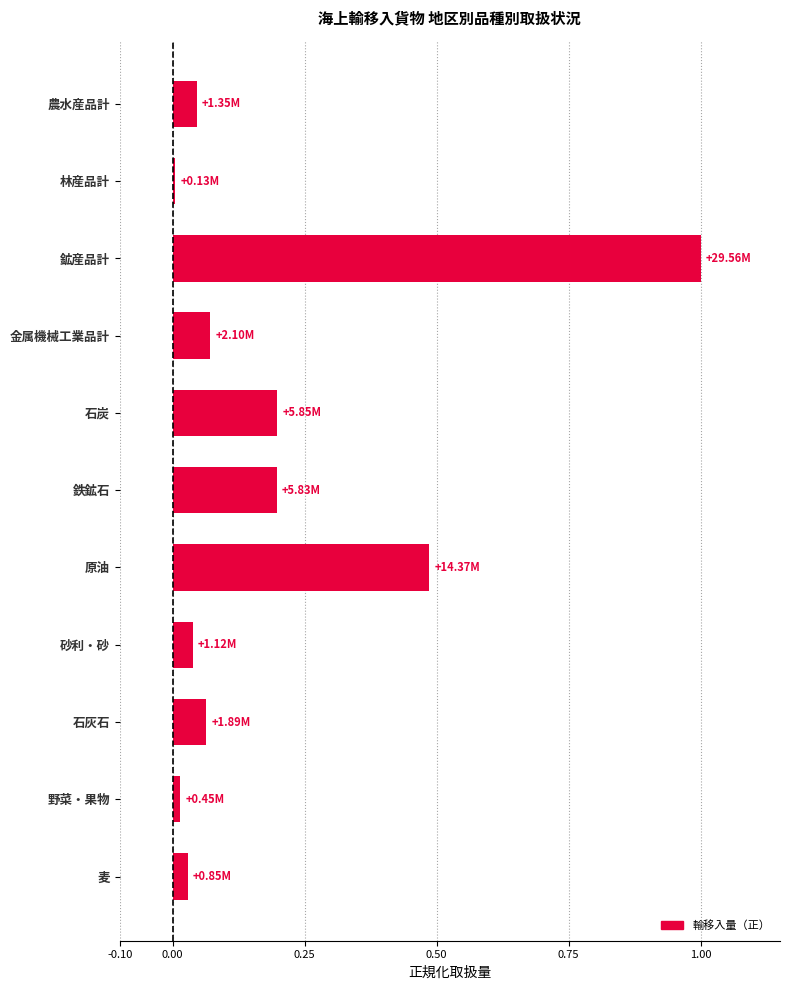

Which label corresponds to the smallest value in the chart?

林産品計